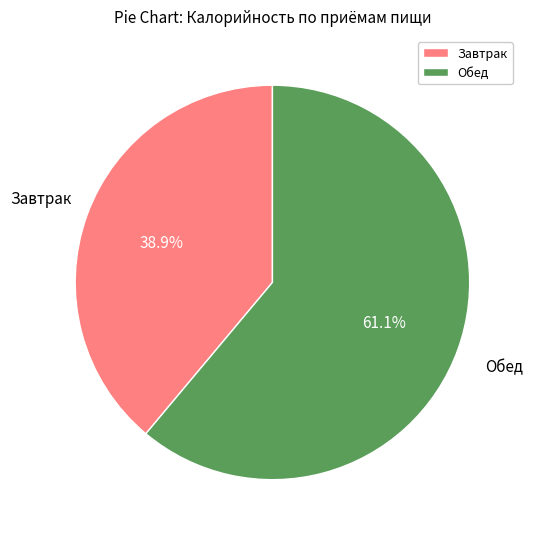

Which category accounts for the majority?

Обед